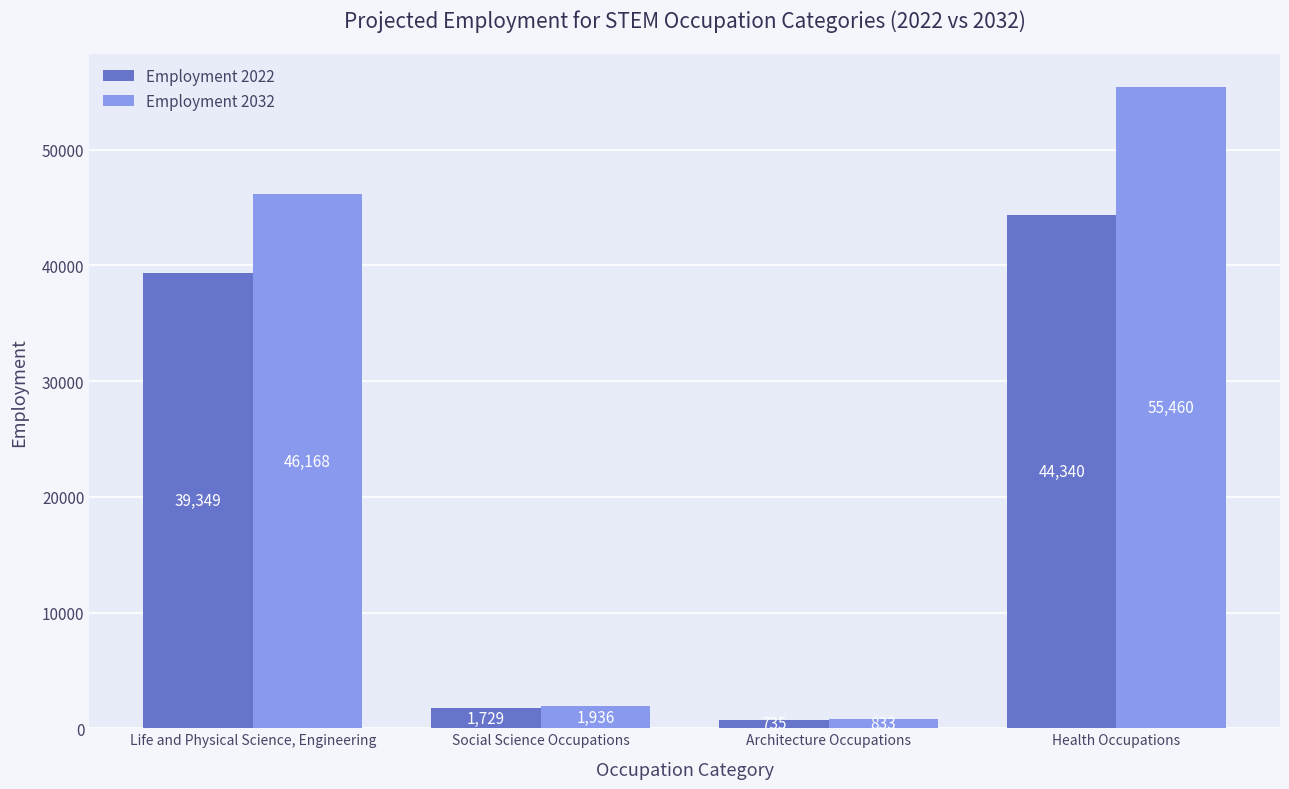

How many data points in Employment 2032 are less than 46168?

2